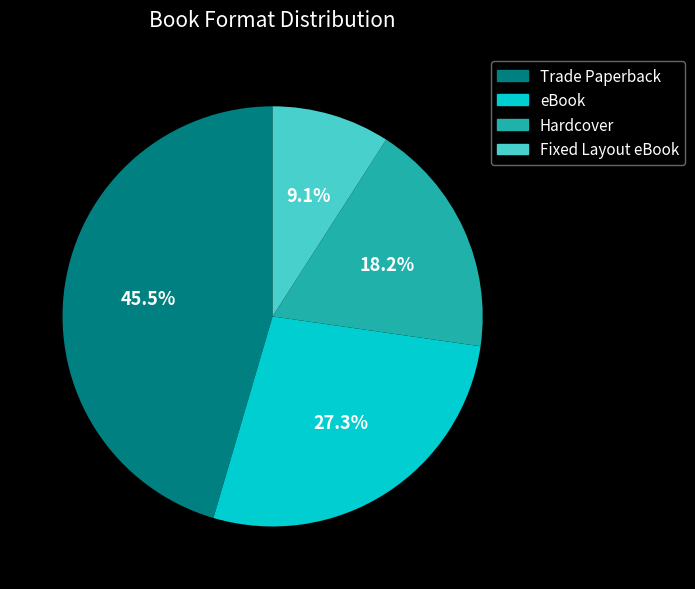

Does Trade Paperback represent more than half of the total?

No